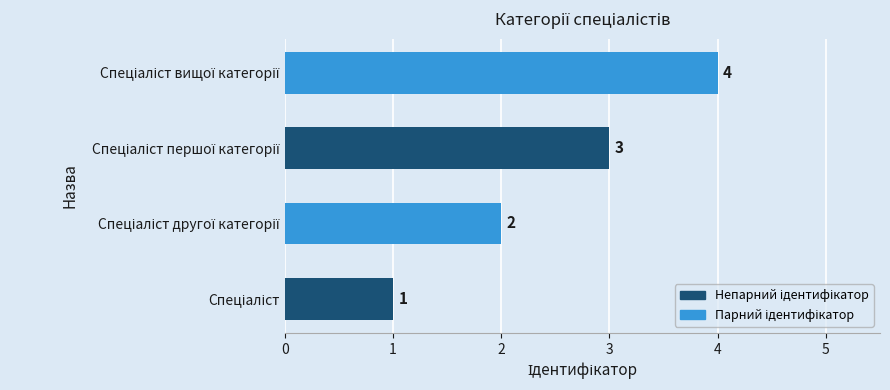

Are the bars horizontal?

Yes